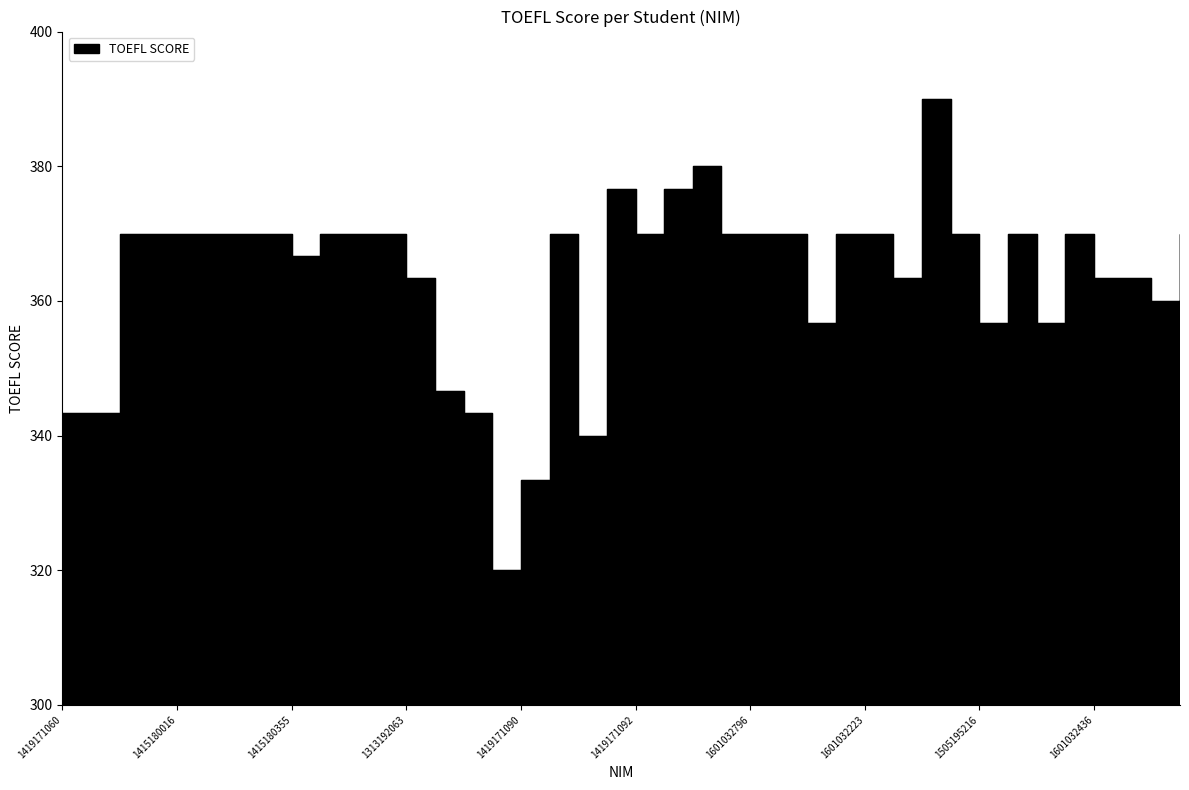

What is the sum of all values?

14543.3